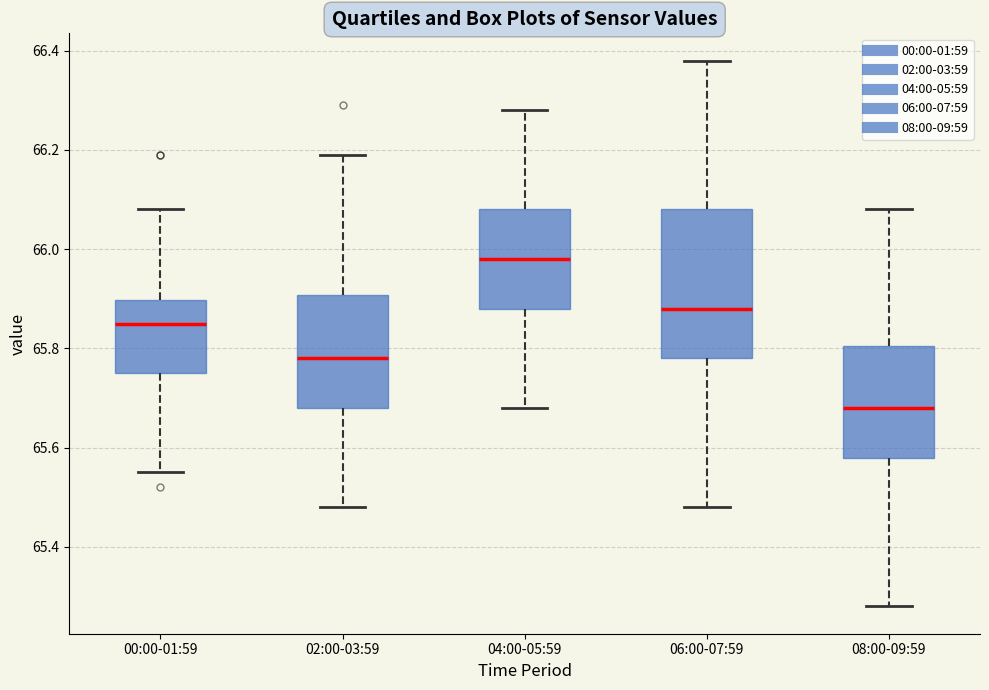

Reading left to right, transcribe this box plot: for each box, give where its median line is, the range the box spans, and where its two whiskers end, as read against the y-axis. The values are not printed on the chart, so give them approximately, as read against the axis.

00:00-01:59: median 65.86, box 65.76 to 65.90, whiskers 65.56 to 66.08
02:00-03:59: median 65.78, box 65.68 to 65.90, whiskers 65.48 to 66.20
04:00-05:59: median 65.98, box 65.88 to 66.08, whiskers 65.68 to 66.28
06:00-07:59: median 65.88, box 65.78 to 66.08, whiskers 65.48 to 66.38
08:00-09:59: median 65.68, box 65.58 to 65.80, whiskers 65.28 to 66.08